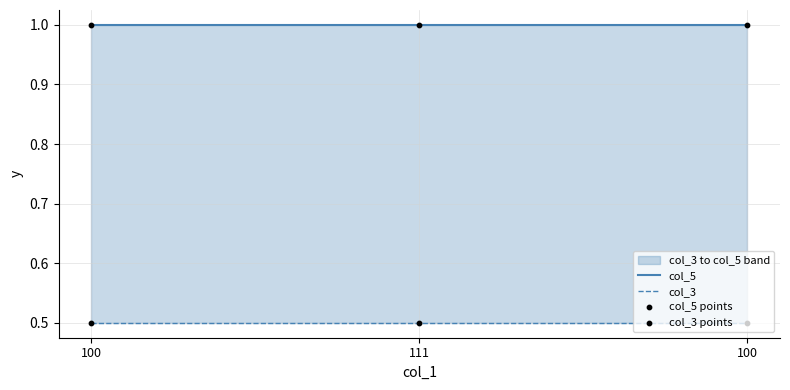

Is the value of col_3 at 111 greater than the value of col_5 at 111?

No